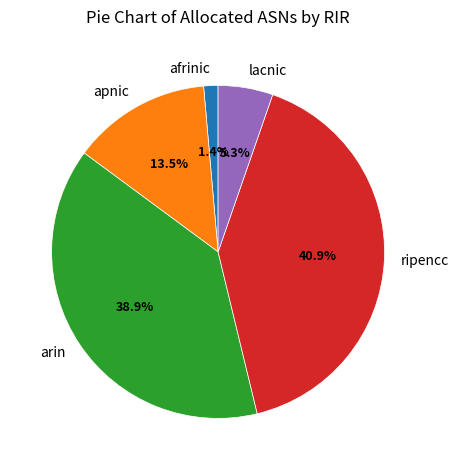

How many slices are in this pie chart?

5